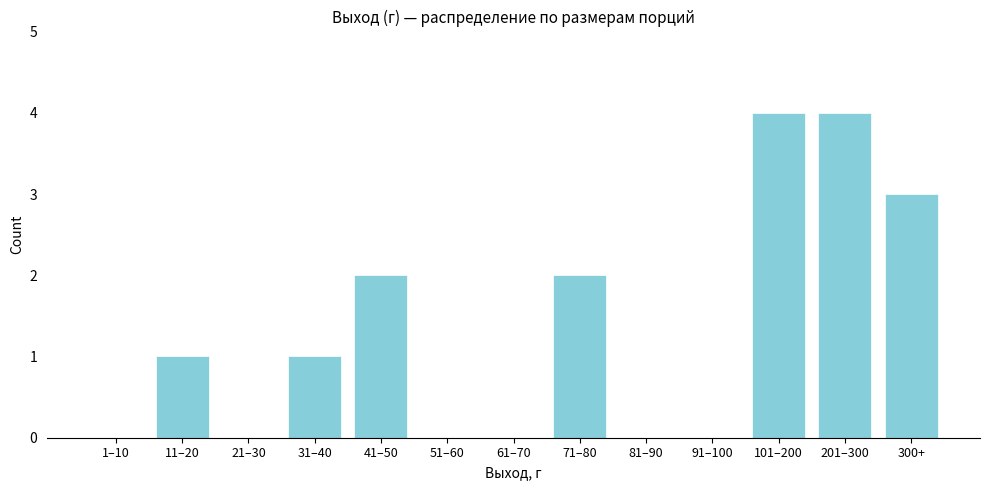

Reading right to left, list all the values displayed in this chart.

300+=3	201–300=4	101–200=4	91–100=0	81–90=0	71–80=2	61–70=0	51–60=0	41–50=2	31–40=1	21–30=0	11–20=1	1–10=0